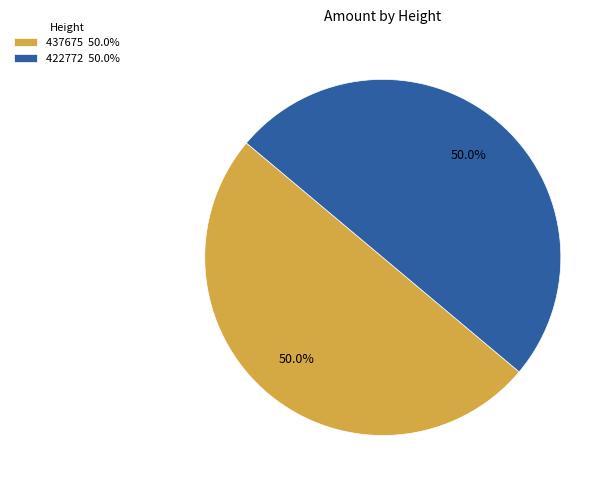

Combined, what portion of the pie is 437675 50.0% and 422772 50.0%?

100.0%